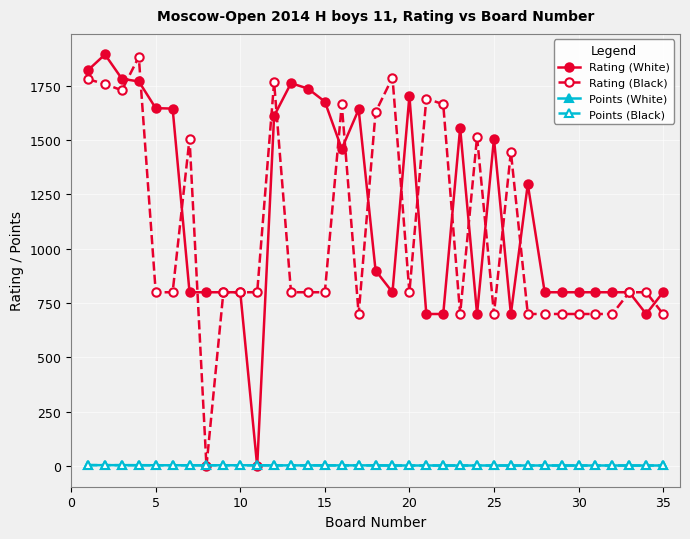

What is the highest value of the Points (White) series?

4.5